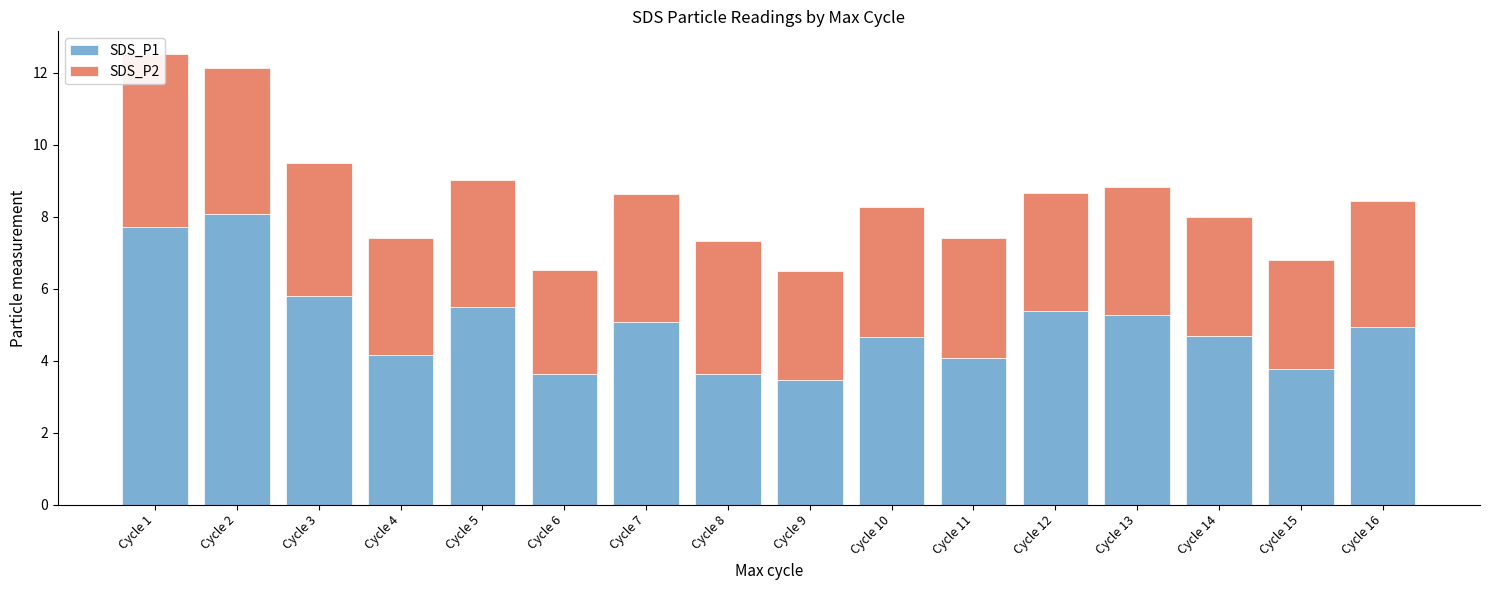

The SDS_P2 series shows 3.5 at Cycle 16. True or false?

True